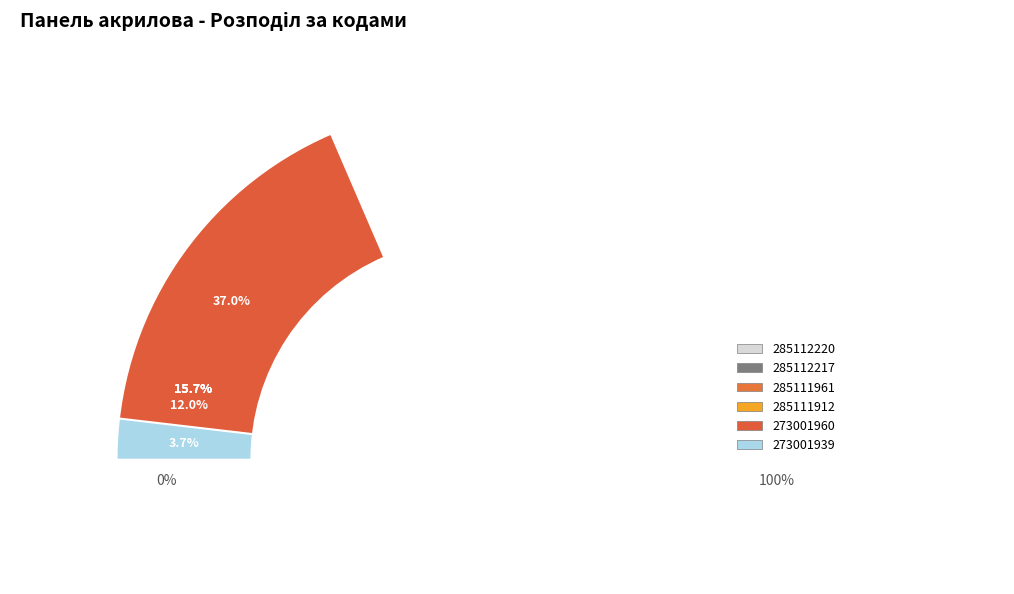

Combined, what portion of the pie is 273001939 and 285111912?

15.7%